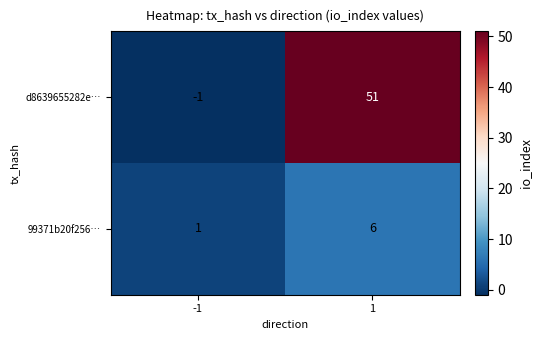

What is the greatest value displayed?

51